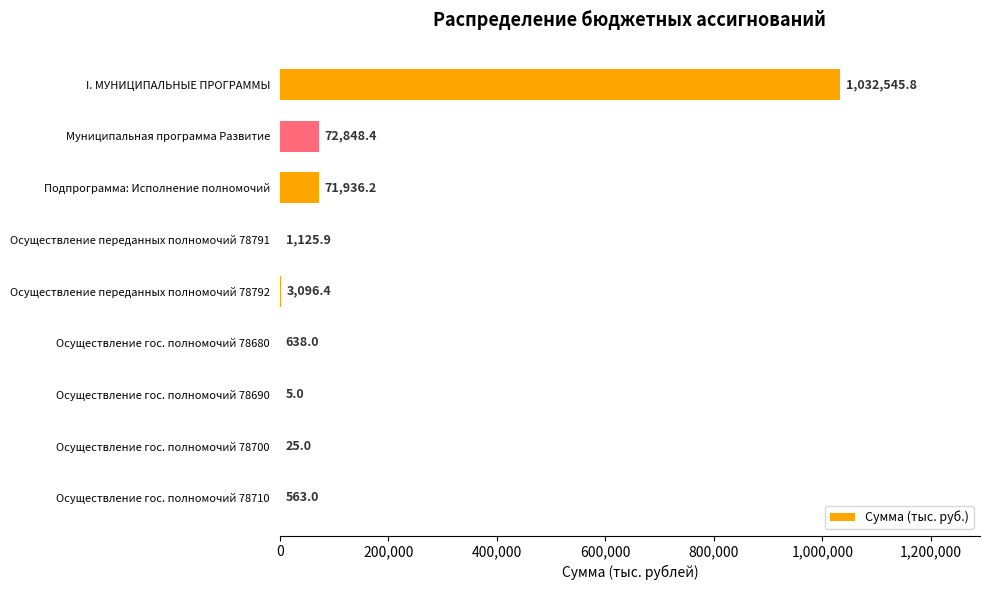

How many values exceed 1125?

5